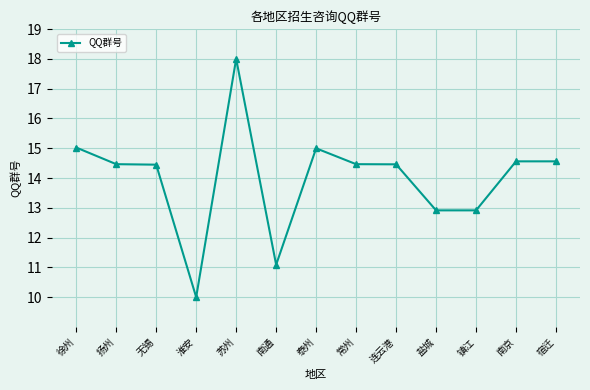

What is the sum of the values at 淮安 and 南京?

24.6